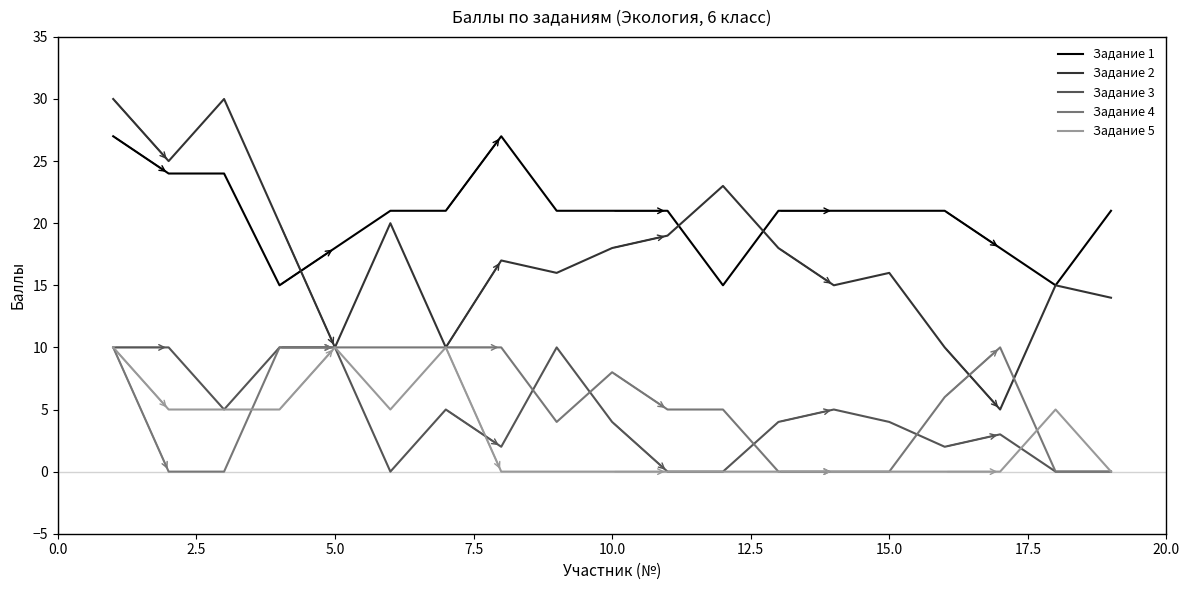

Which series has the largest range (max minus min)?

Задание 2